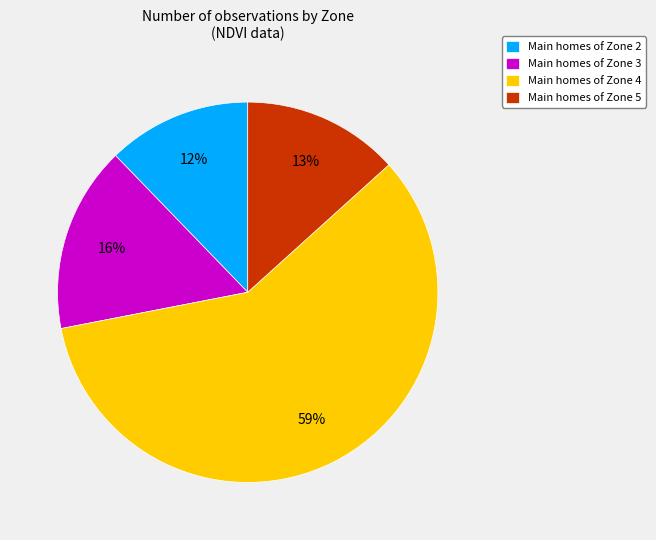

How many segments does this pie chart have?

4